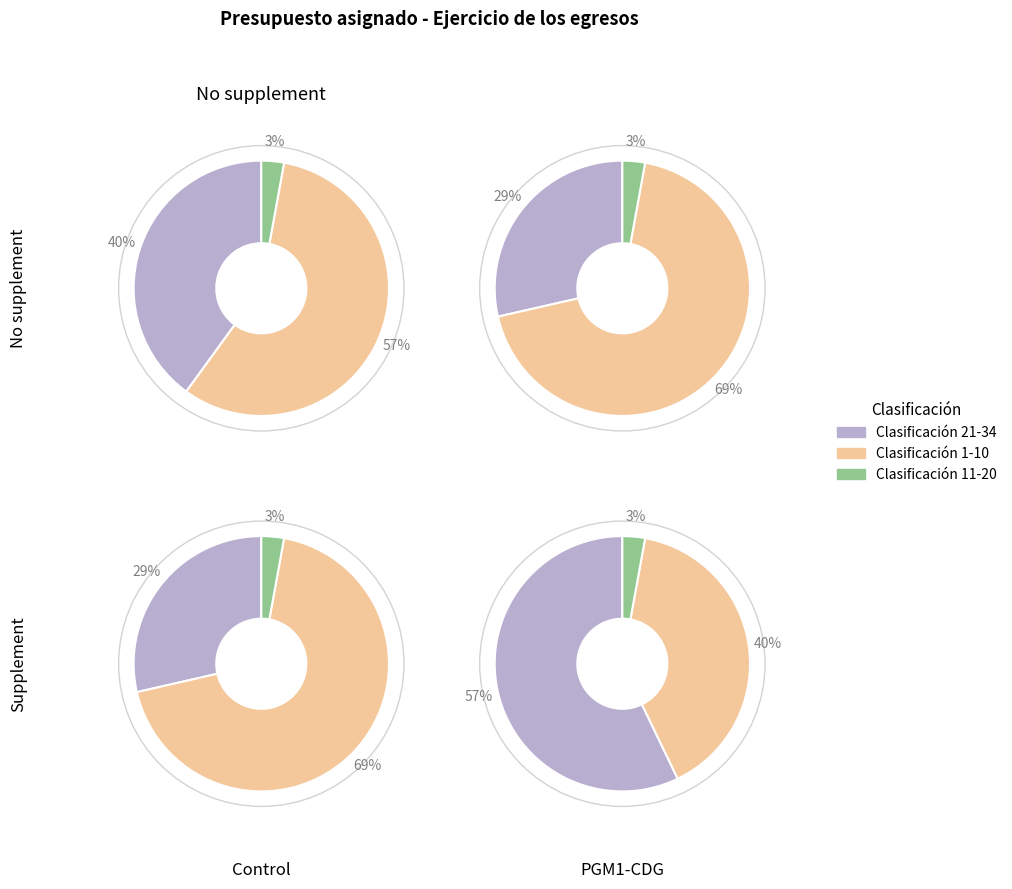

Is it true that 12 is 1% of the pie?

False